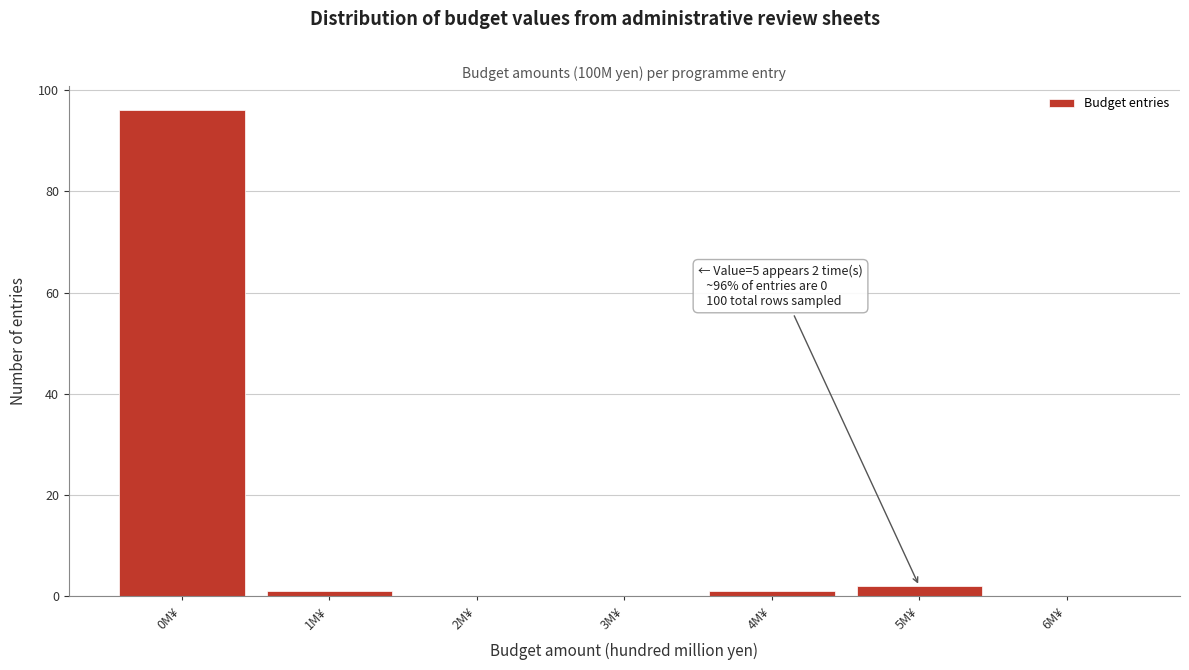

Which range on the x-axis has the tallest bar?

-0.5 to 0.5